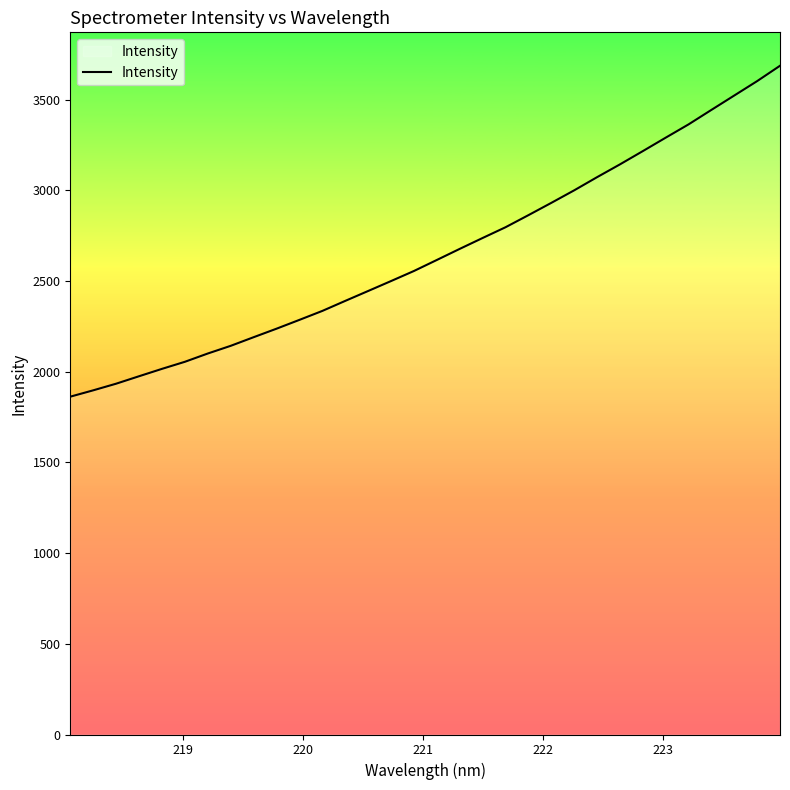

True or false: there are more than 2 points higher than both neighbors.

False